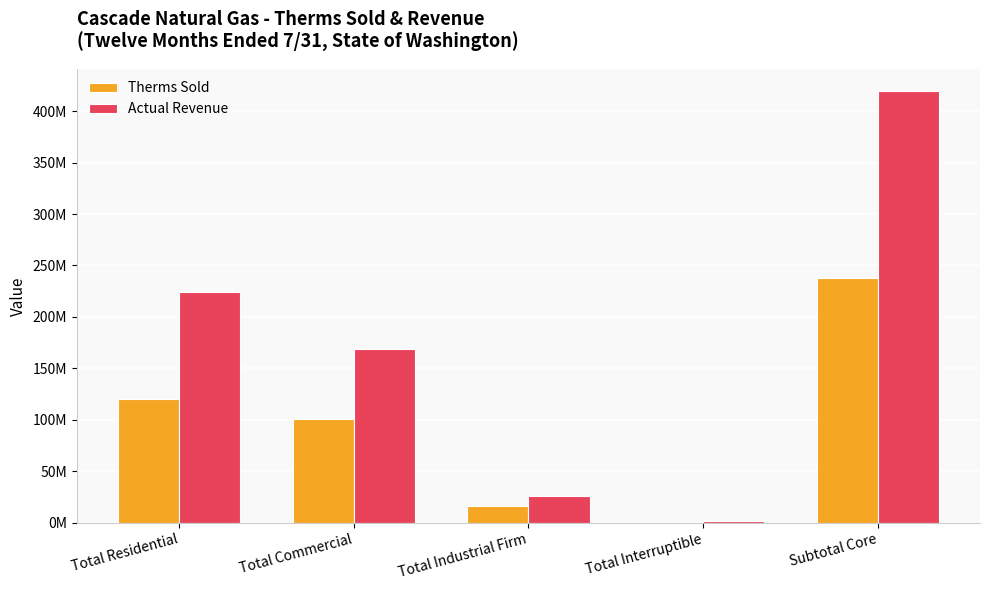

Between Total Commercial and Subtotal Core, which series saw the biggest shift?

Actual Revenue